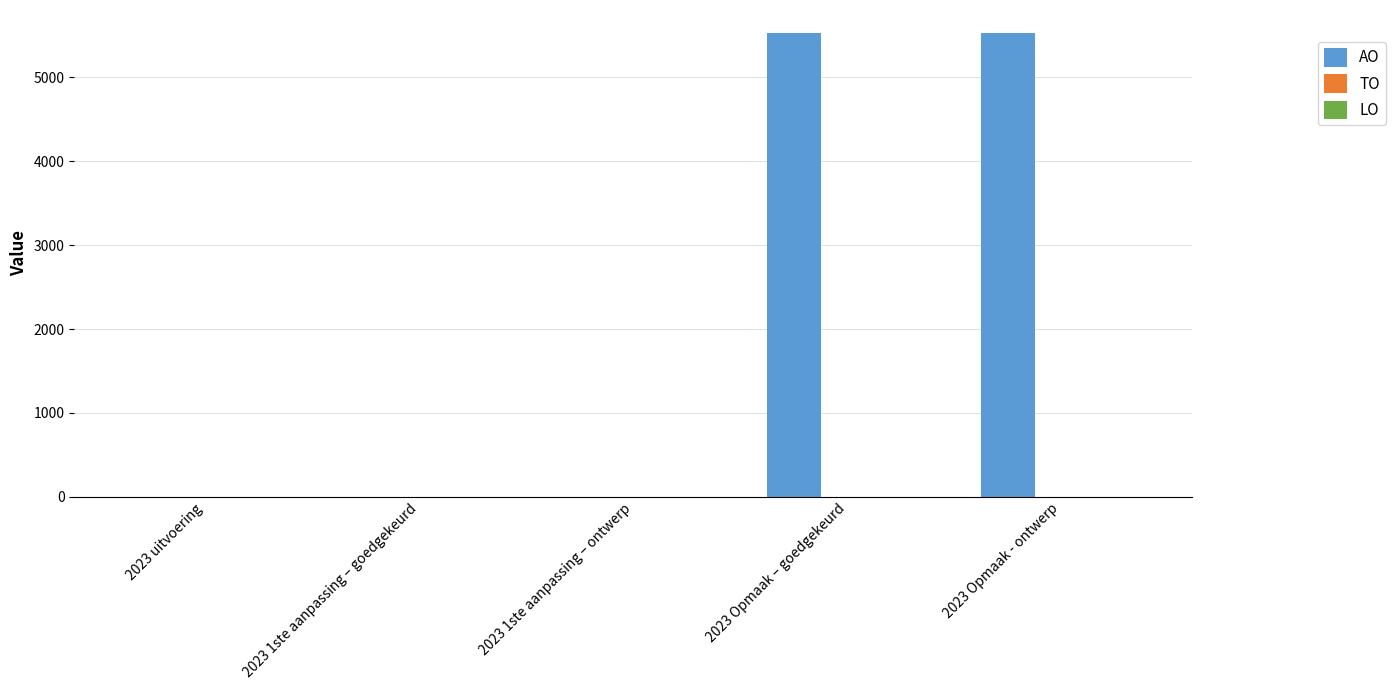

Between 2023 1ste aanpassing – goedgekeurd and 2023 Opmaak – goedgekeurd, which is larger?

2023 Opmaak – goedgekeurd